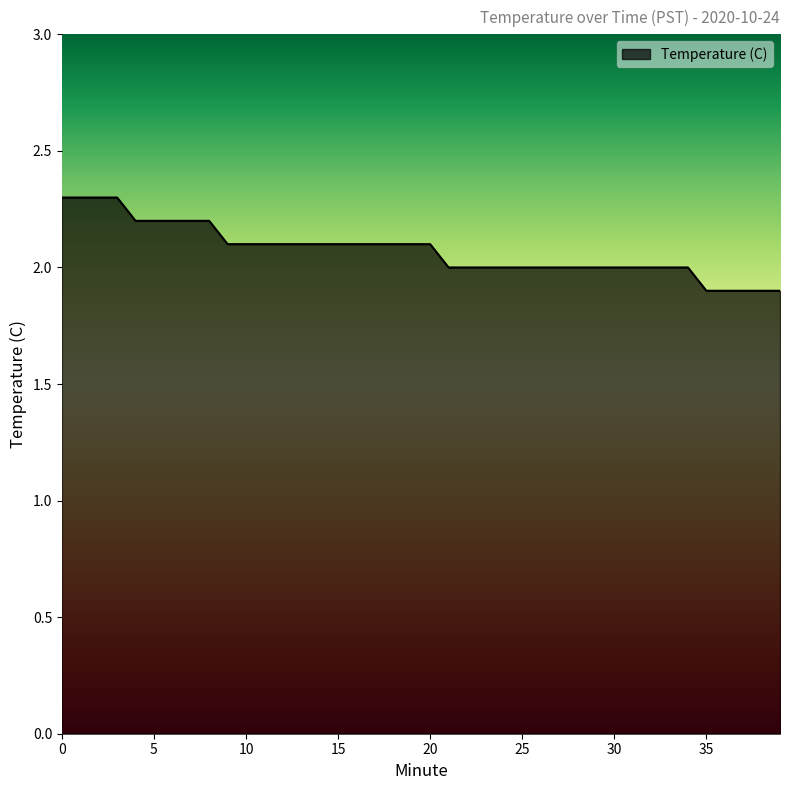

Reading left to right, what are all the values shown in this chart?

2.3	2.3	2.3	2.3	2.2	2.2	2.2	2.2	2.2	2.1	2.1	2.1	2.1	2.1	2.1	2.1	2.1	2.1	2.1	2.1	2.1	2.0	2.0	2.0	2.0	2.0	2.0	2.0	2.0	2.0	2.0	2.0	2.0	2.0	2.0	1.9	1.9	1.9	1.9	1.9